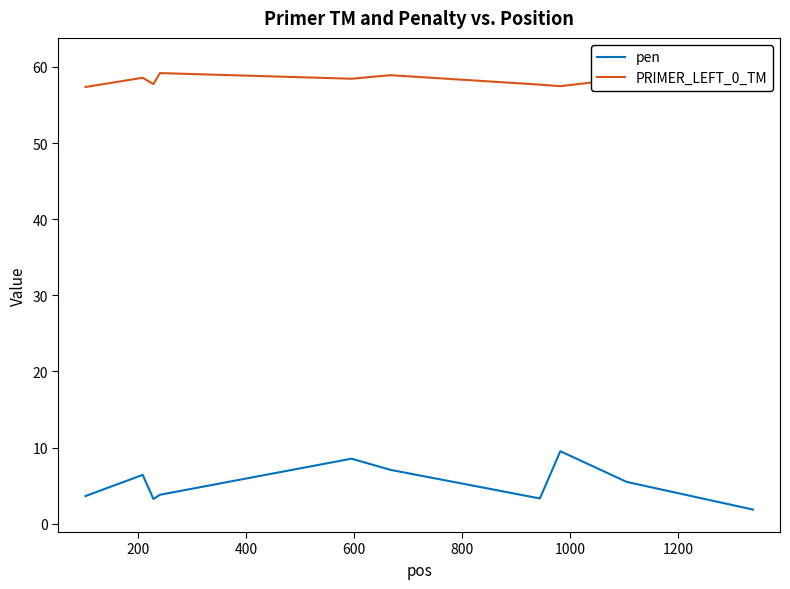

True or false: pen and PRIMER_LEFT_0_TM intersect in this chart.

False